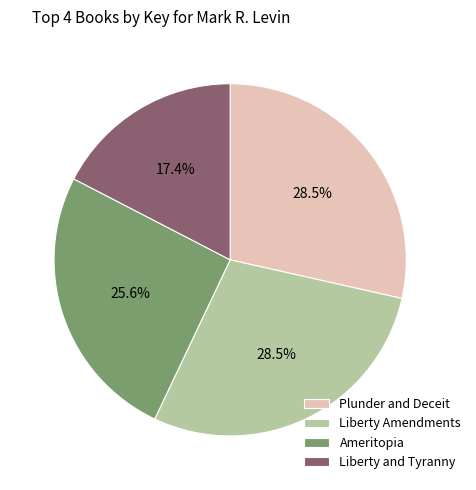

The Ameritopia slice represents 32% of the pie. True or false?

False